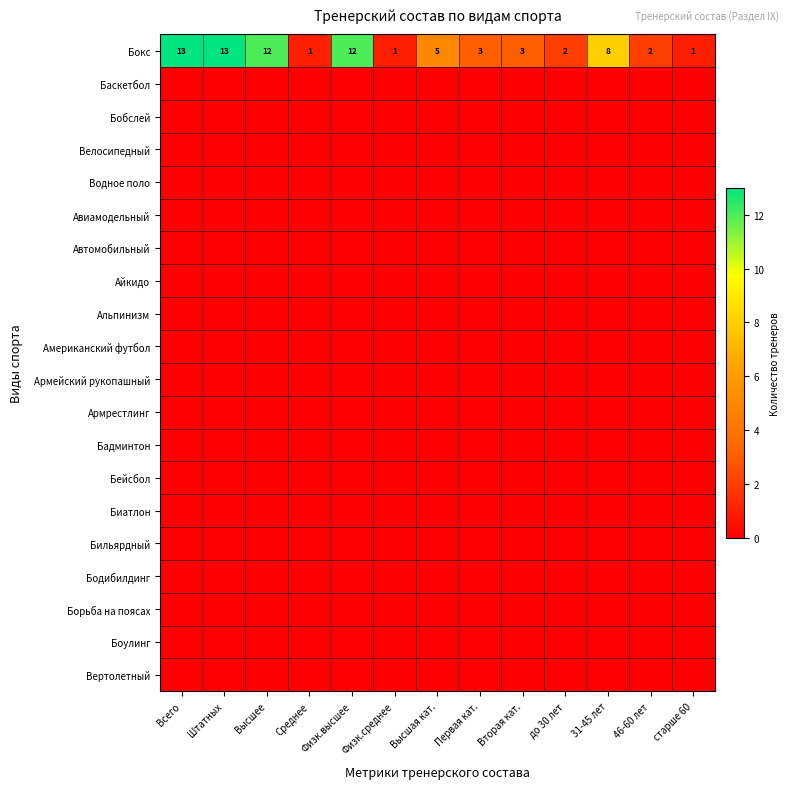

The Бокс series shows 3 at Первая кат.. True or false?

True